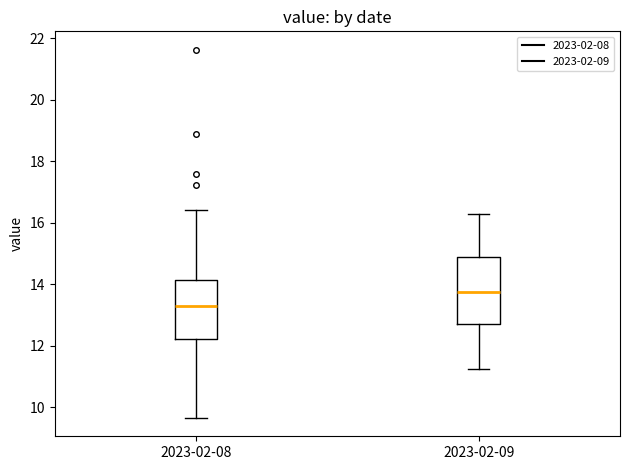

Reading left to right, read every box against the y-axis: the position of its median line, the range the box covers, and the ends of its whiskers. The values are not printed on the chart, so give them approximately, as read against the axis.

2023-02-08: median 13.2, box 12.2 to 14.2, whiskers 9.6 to 16.4
2023-02-09: median 13.8, box 12.8 to 14.8, whiskers 11.2 to 16.4